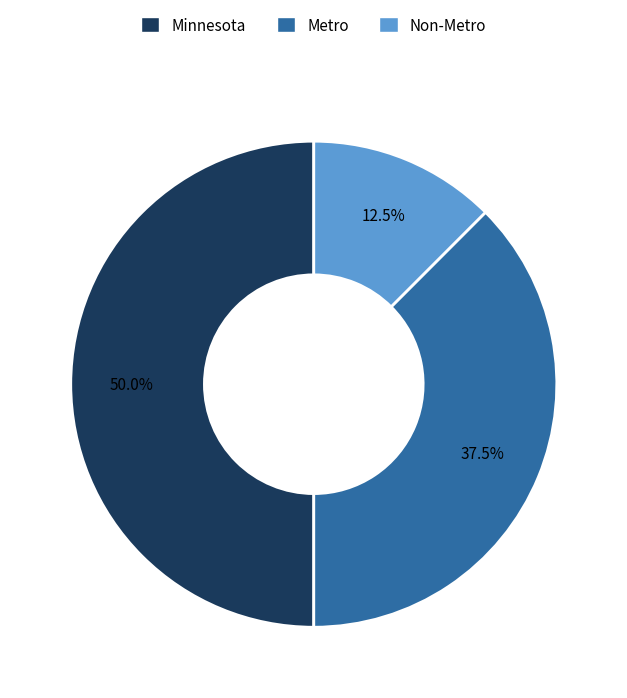

What percentage is the Minnesota slice, to the nearest percent?

50%